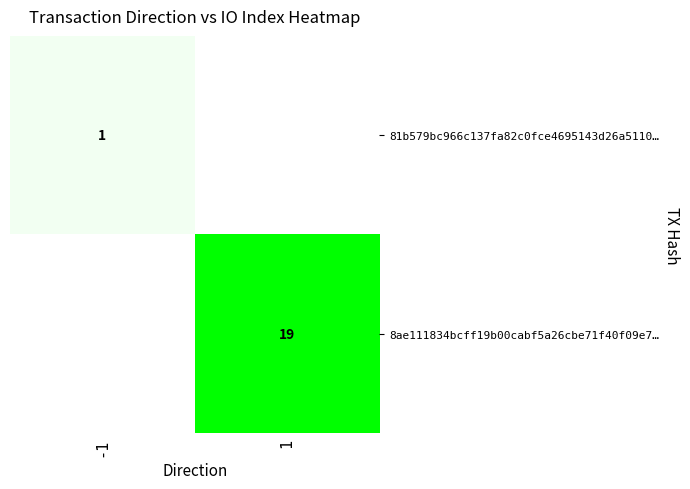

Is it true that 8ae111834bcff19b00cabf5a26cbe71f40f09e7… equals 11 at 1?

False